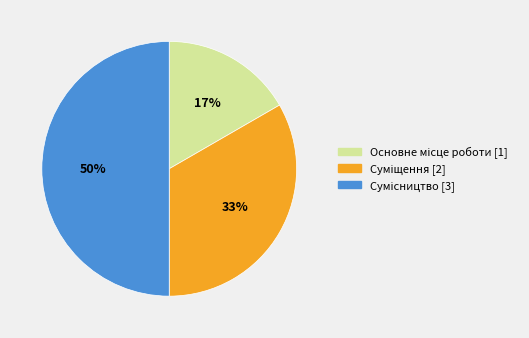

To the nearest percent, what is the difference between the largest and smallest slice percentages?

33%